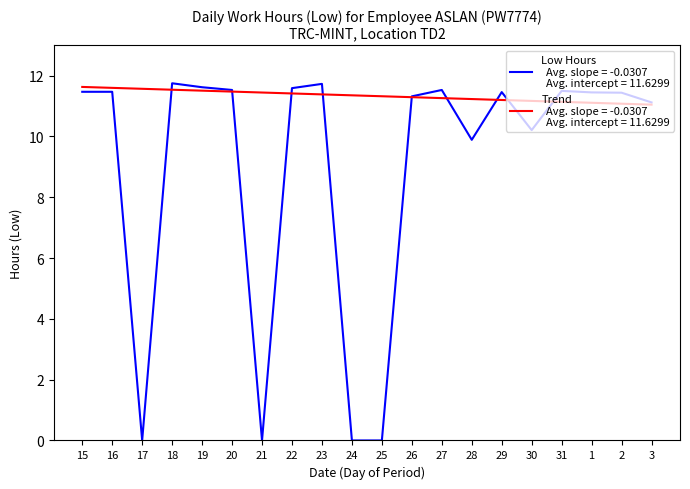

What is the maximum value shown in the chart?

11.8